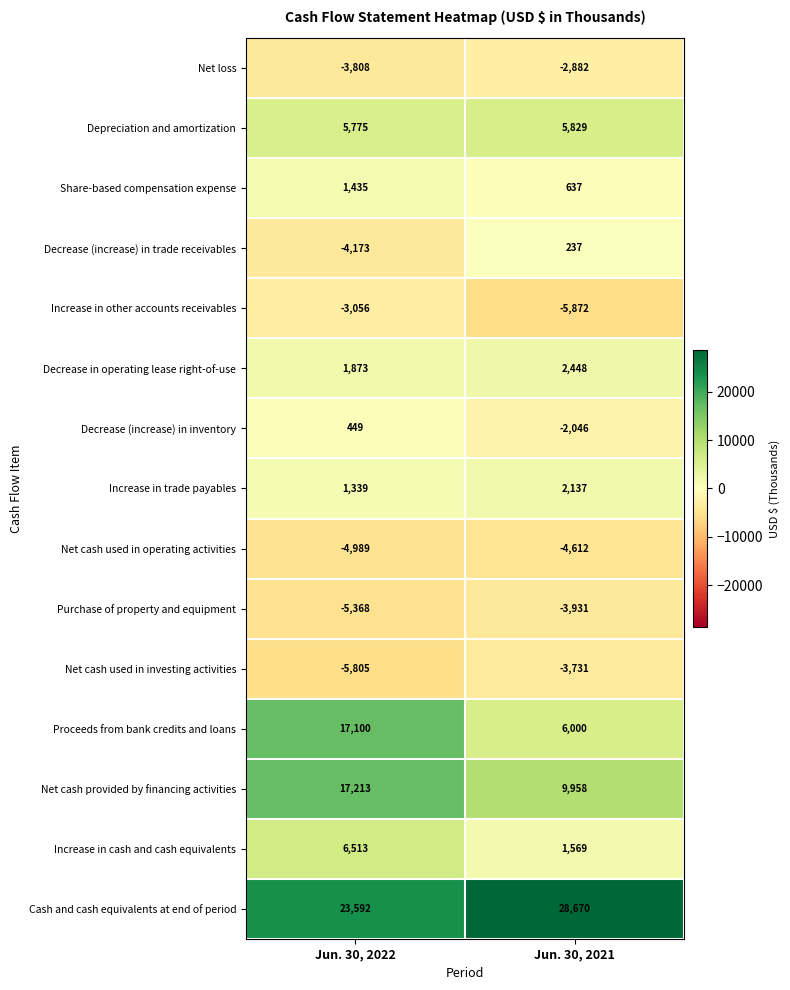

Reading left to right, transcribe all the data shown in this chart.

Net loss: Jun. 30, 2022=-3808	Jun. 30, 2021=-2882
Depreciation and amortization: Jun. 30, 2022=5775	Jun. 30, 2021=5829
Share-based compensation expense: Jun. 30, 2022=1435	Jun. 30, 2021=637
Decrease (increase) in trade receivables: Jun. 30, 2022=-4173	Jun. 30, 2021=237
Increase in other accounts receivables: Jun. 30, 2022=-3056	Jun. 30, 2021=-5872
Decrease in operating lease right-of-use: Jun. 30, 2022=1873	Jun. 30, 2021=2448
Decrease (increase) in inventory: Jun. 30, 2022=449	Jun. 30, 2021=-2046
Increase in trade payables: Jun. 30, 2022=1339	Jun. 30, 2021=2137
Net cash used in operating activities: Jun. 30, 2022=-4989	Jun. 30, 2021=-4612
Purchase of property and equipment: Jun. 30, 2022=-5368	Jun. 30, 2021=-3931
Net cash used in investing activities: Jun. 30, 2022=-5805	Jun. 30, 2021=-3731
Proceeds from bank credits and loans: Jun. 30, 2022=17100	Jun. 30, 2021=6000
Net cash provided by financing activities: Jun. 30, 2022=17213	Jun. 30, 2021=9958
Increase in cash and cash equivalents: Jun. 30, 2022=6513	Jun. 30, 2021=1569
Cash and cash equivalents at end of period: Jun. 30, 2022=23592	Jun. 30, 2021=28670